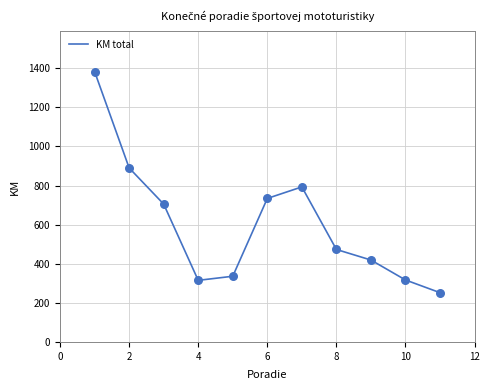

What is the difference between the maximum and minimum values?

1131